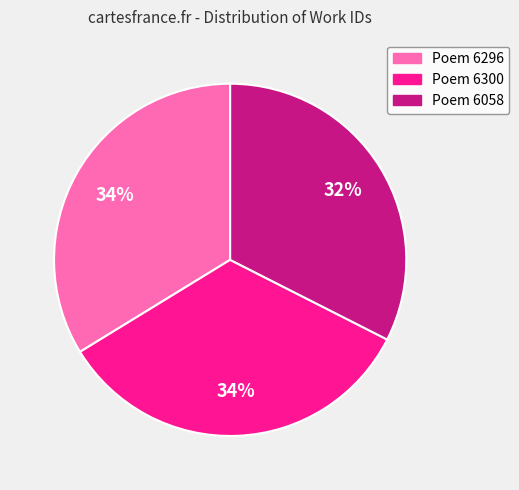

How many slices are in this pie chart?

3